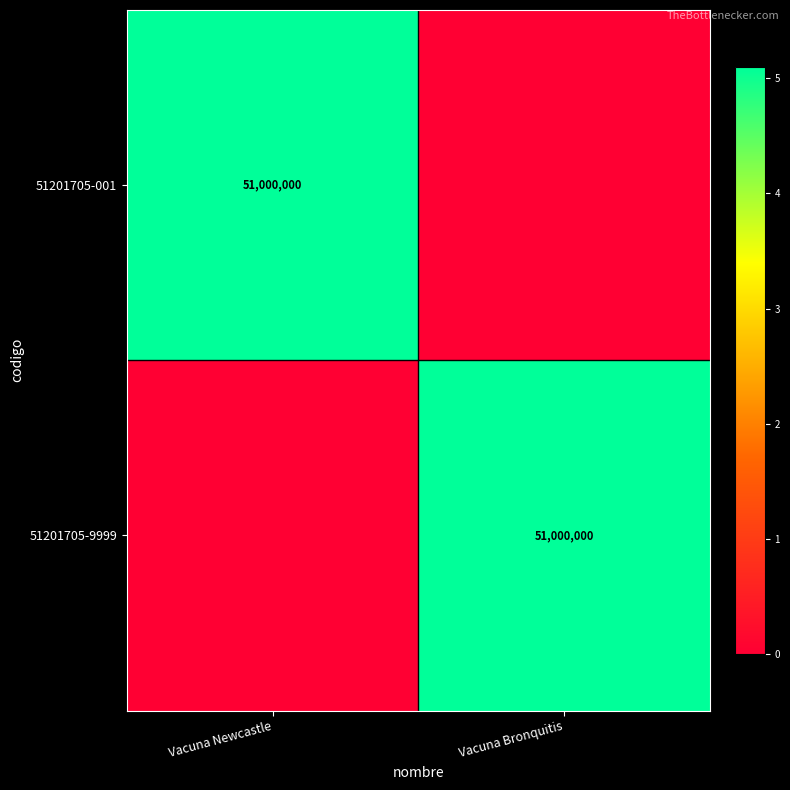

What is the spread (max minus min) of values at Vacuna Newcastle?

51000000